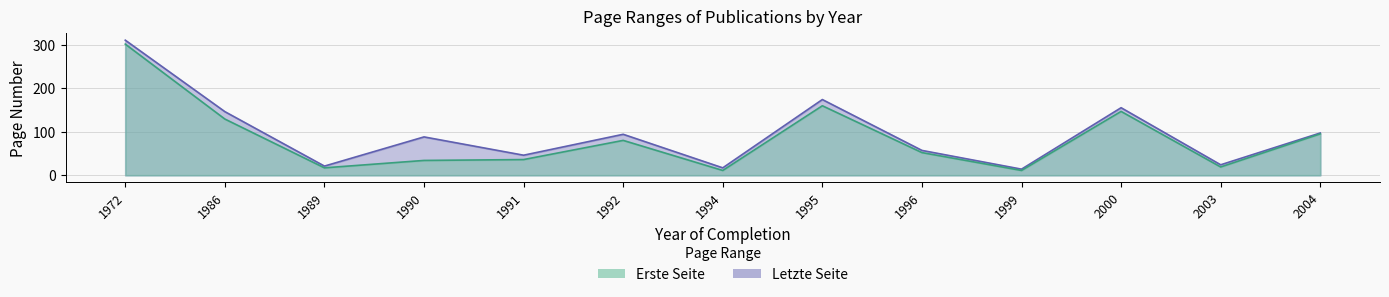

What is the lowest value of the Erste Seite series?

9